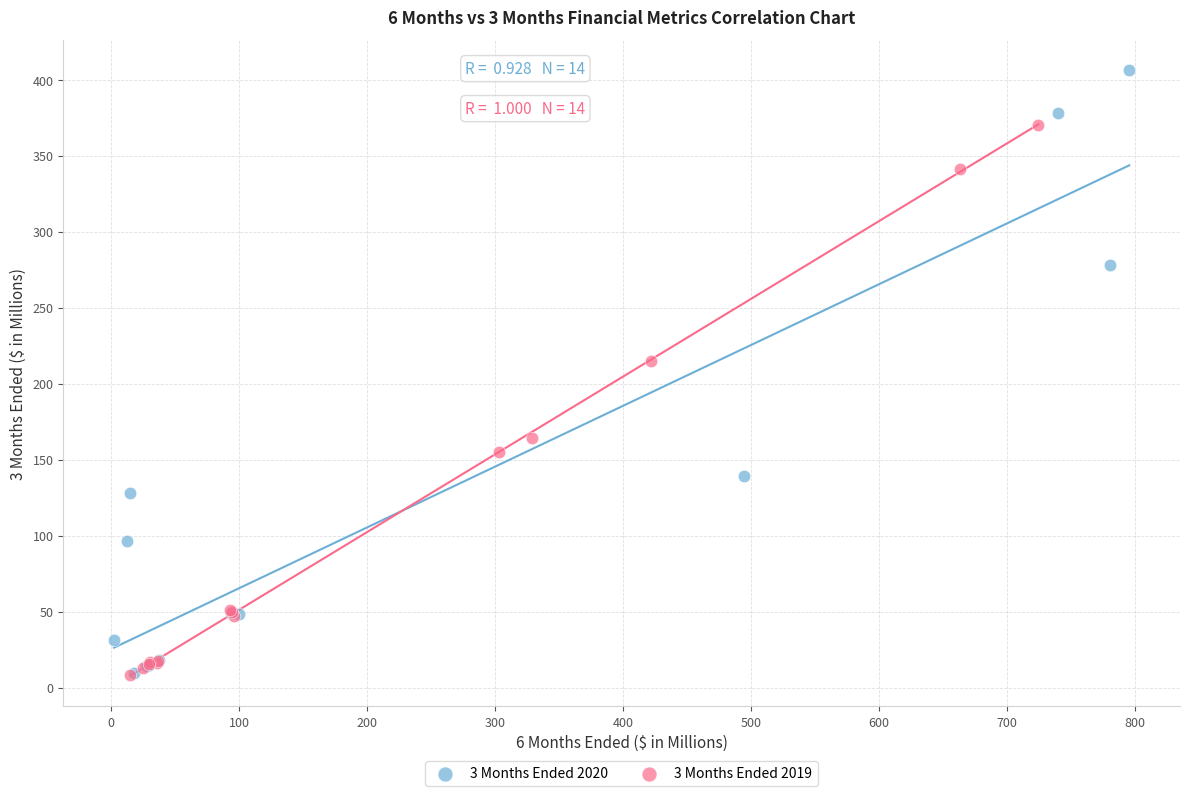

Which series contains the highest Y value?

3 Months Ended 2020